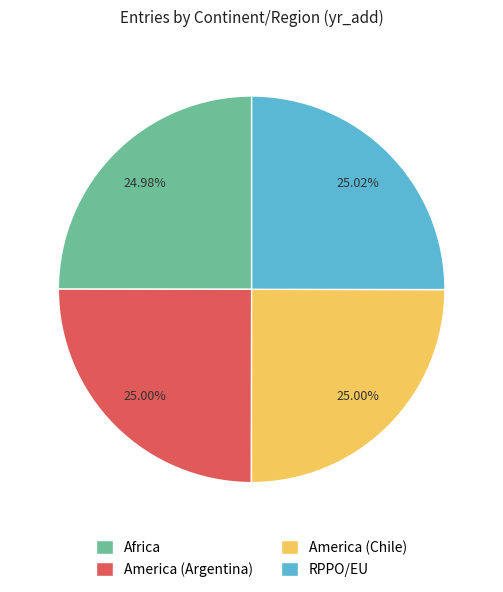

Approximately how many times larger is the value at America (Chile) compared to RPPO/EU?

1.0